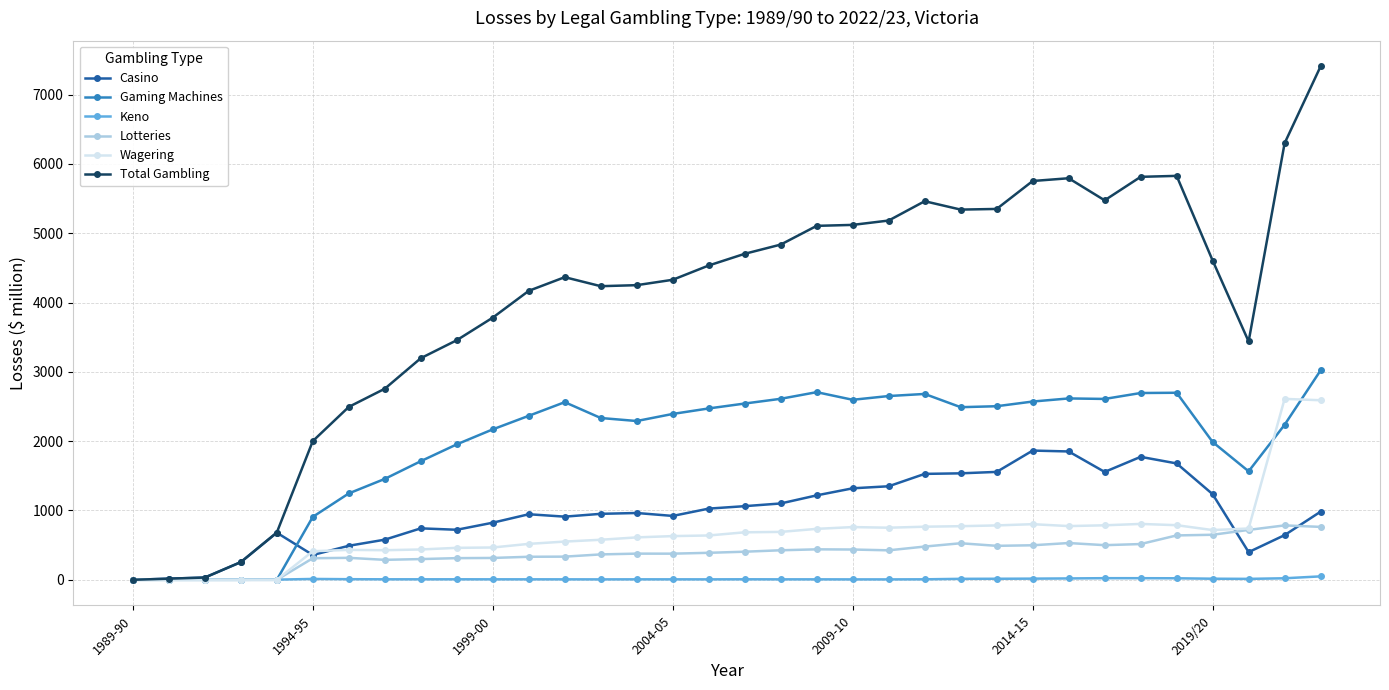

True or false: Lotteries has more than 2 interior local peaks.

True